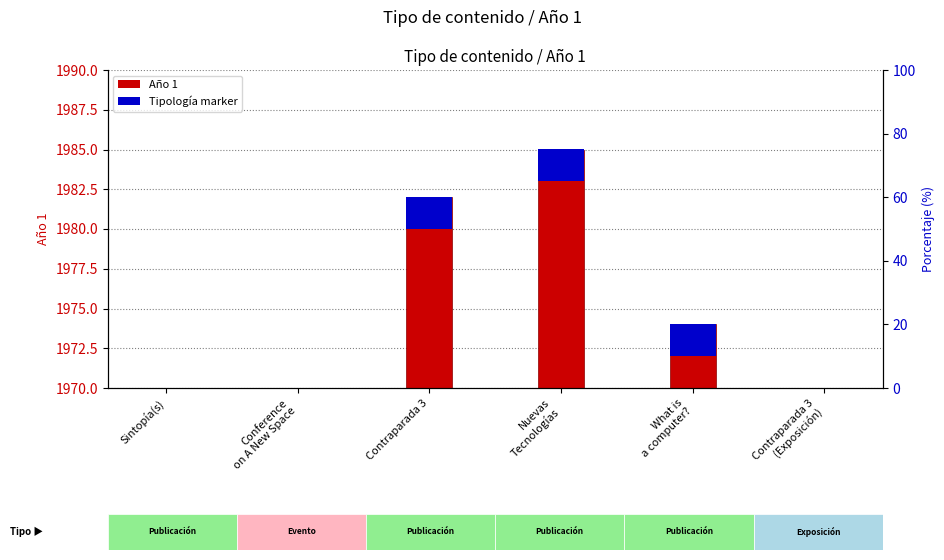

How many values exceed 1974?

2